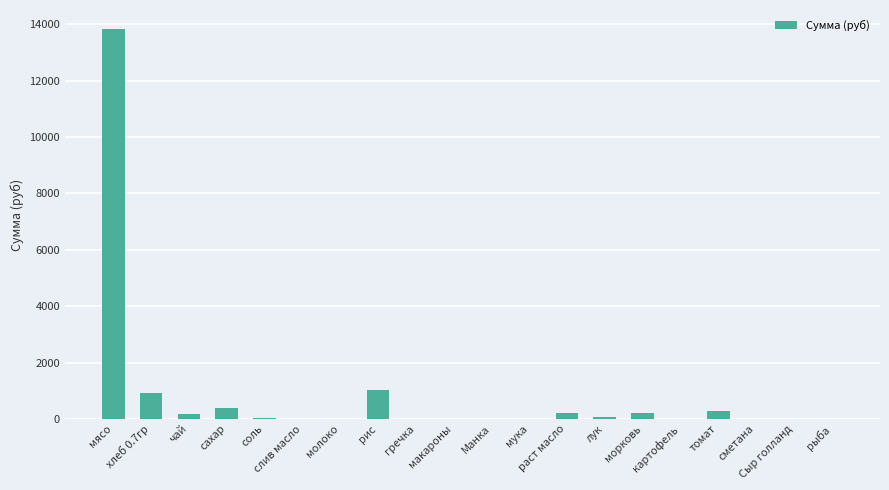

What value does the data have at хлеб 0.7гр?

902.7